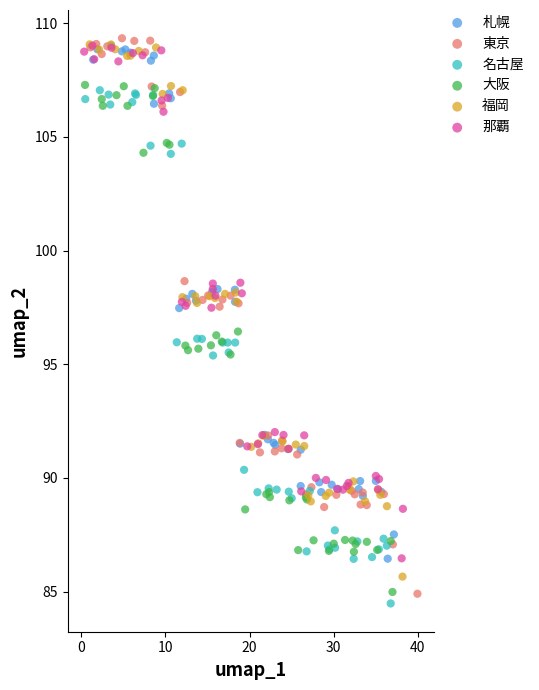

Which series has the largest Y range (max minus min)?

東京